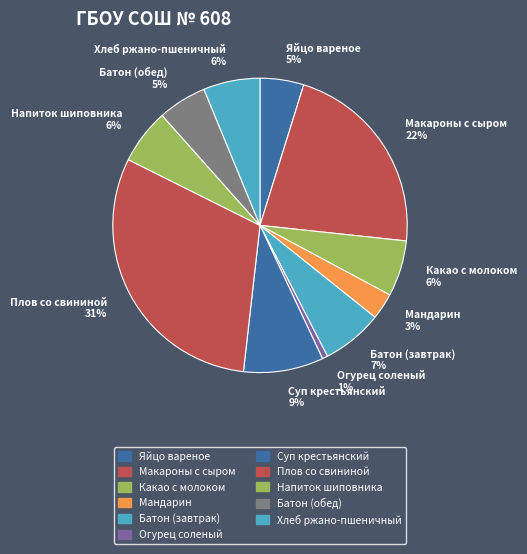

Is Плов со свининой the majority of the pie?

No